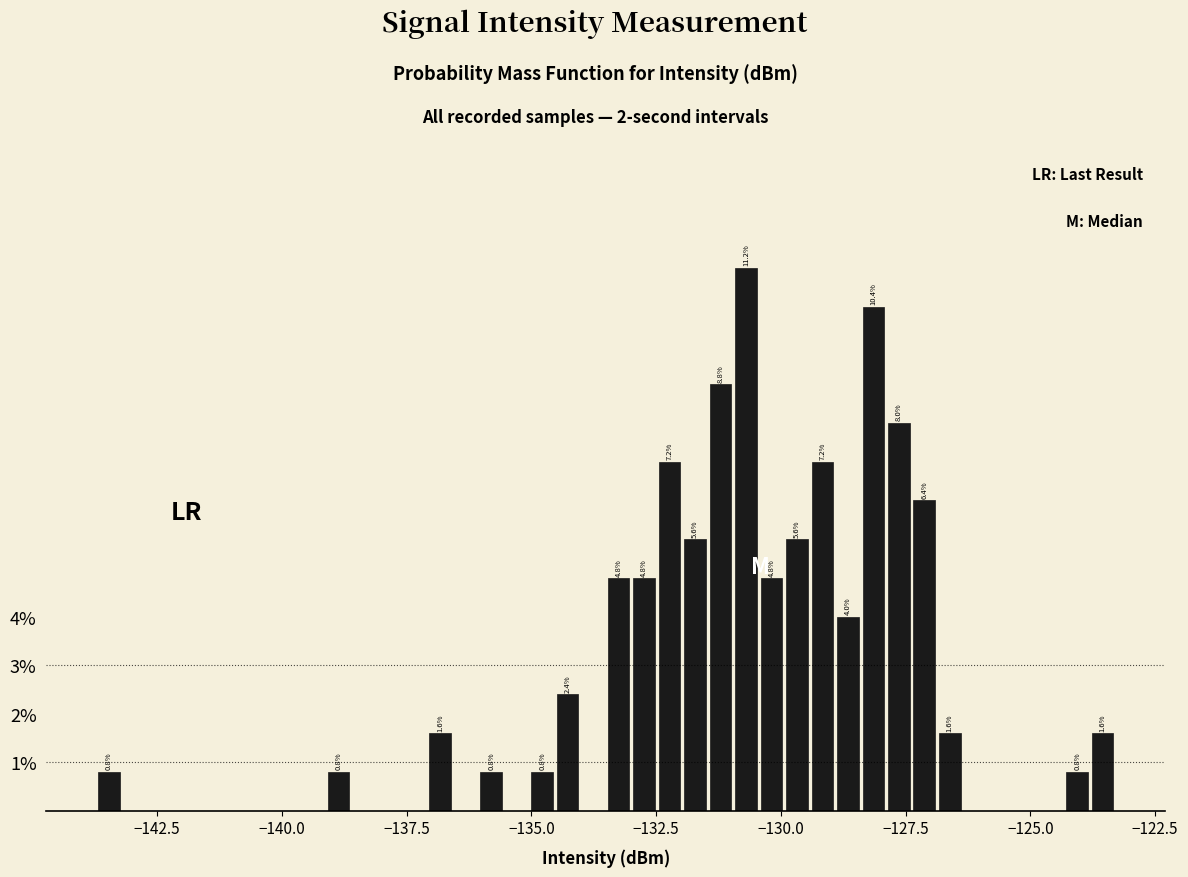

Around what value on the x-axis is the tallest bar? Give the approximate position of its centre, as read against the axis.

-130.5